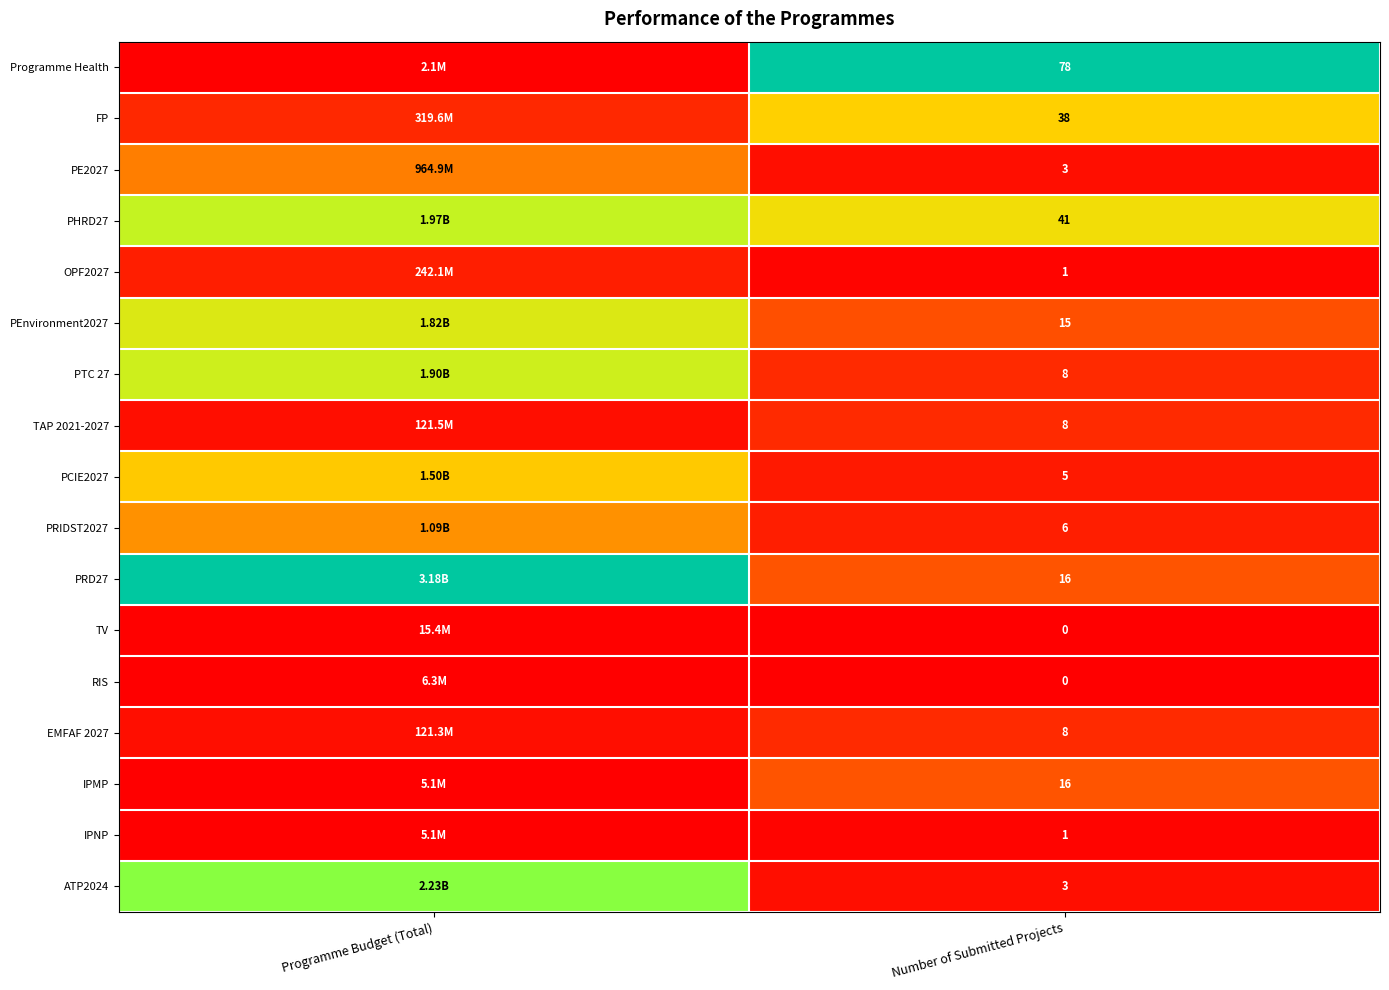

The TAP 2021-2027 series shows 0.0 at Programme Budget (Total). True or false?

False